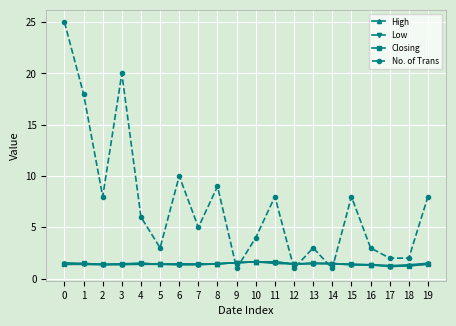

Which series has the largest total across all categories?

No. of Trans